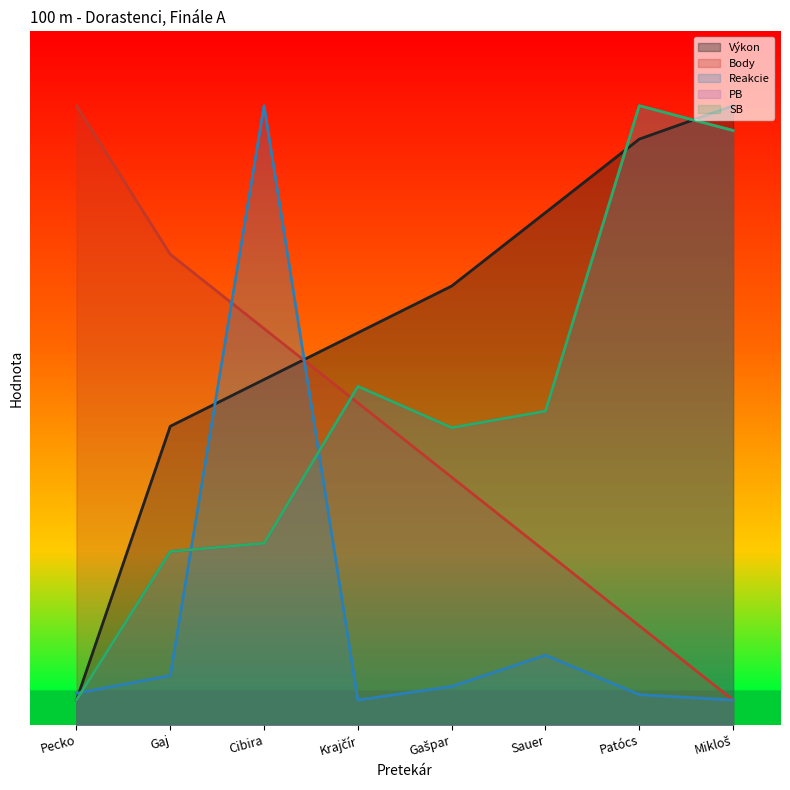

Does the chart have visible grid lines?

No